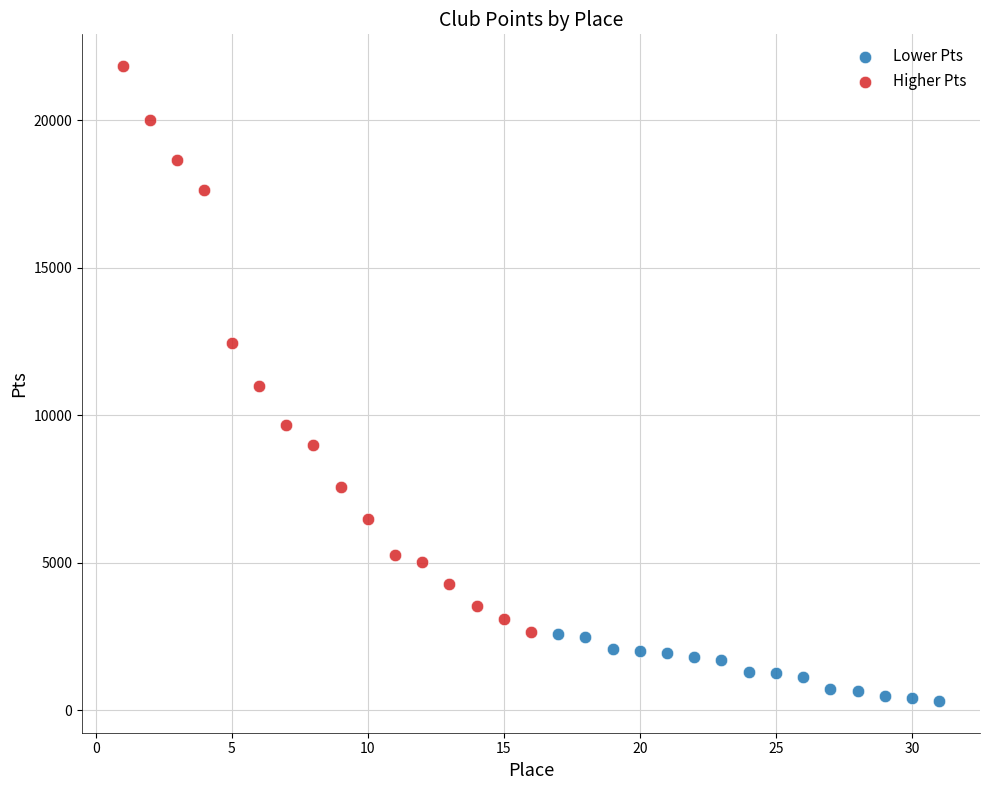

Which series has the largest Y range (max minus min)?

Higher Pts